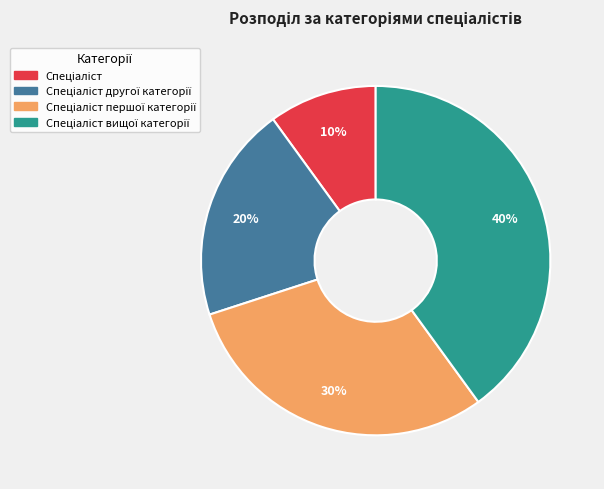

To the nearest percent, what is the average slice percentage?

25%